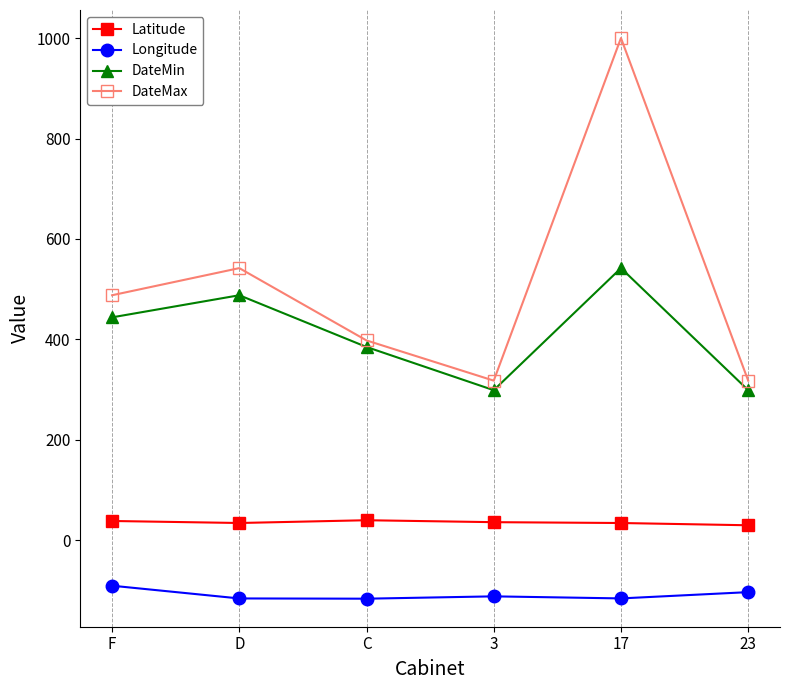

At which category is the sum across all series the highest?

17